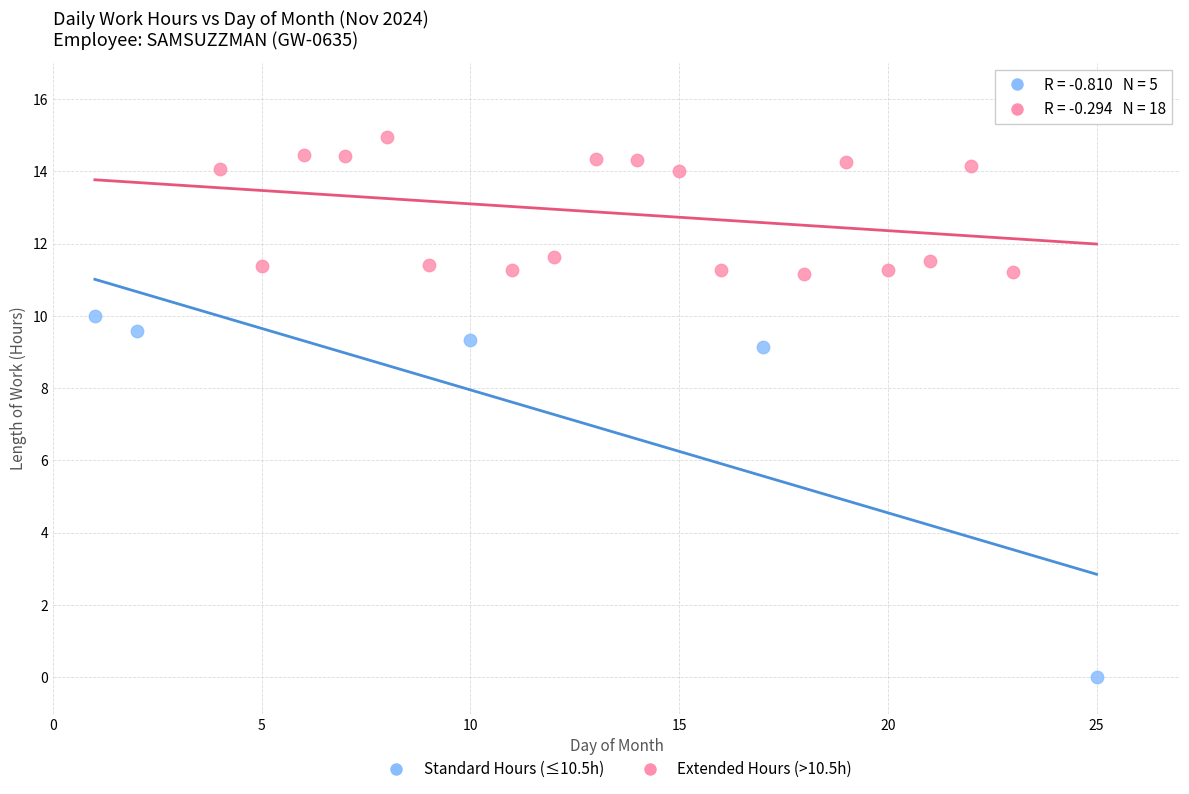

Which series has the widest spread of Y values?

Standard Hours (≤10.5h)